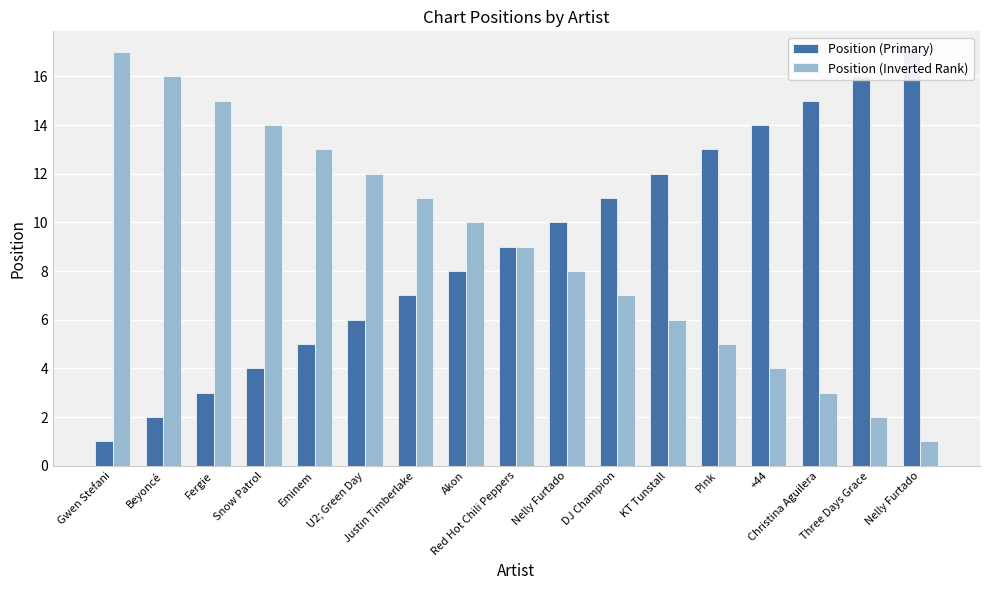

Reading left to right, what are all the values shown in this chart?

Position (Primary): Gwen Stefani=1	Beyoncé=2	Fergie=3	Snow Patrol=4	Eminem=5	U2; Green Day=6	Justin Timberlake=7	Akon=8	Red Hot Chili Peppers=9	Nelly Furtado=10	DJ Champion=11	KT Tunstall=12	P!nk=13	+44=14	Christina Aguilera=15	Three Days Grace=16	Nelly Furtado=17
Position (Inverted Rank): Gwen Stefani=17	Beyoncé=16	Fergie=15	Snow Patrol=14	Eminem=13	U2; Green Day=12	Justin Timberlake=11	Akon=10	Red Hot Chili Peppers=9	Nelly Furtado=8	DJ Champion=7	KT Tunstall=6	P!nk=5	+44=4	Christina Aguilera=3	Three Days Grace=2	Nelly Furtado=1